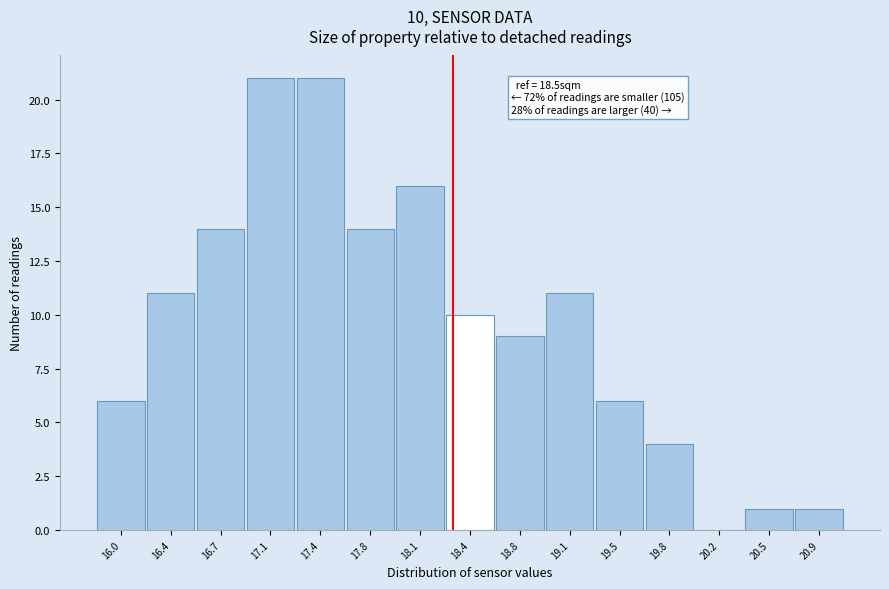

Reading left to right, transcribe all the data shown in this chart.

16.0=6	16.4=11	16.7=14	17.1=21	17.4=21	17.8=14	18.1=16	18.4=10	18.8=9	19.1=11	19.5=6	19.8=4	20.2=0	20.5=1	20.9=1